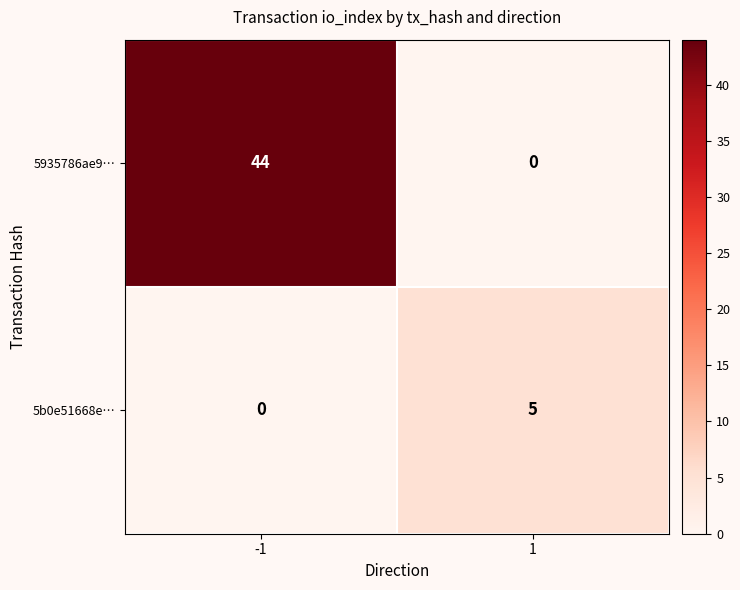

At which category is the sum across all series the highest?

-1